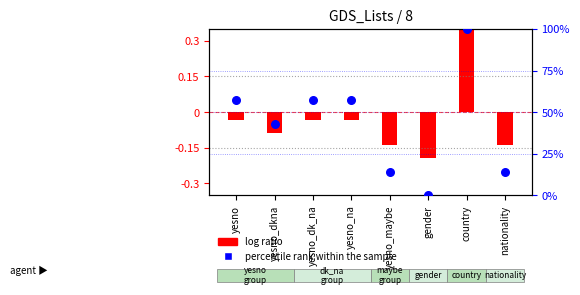

What is the change in value from yesno to country?

+42.9